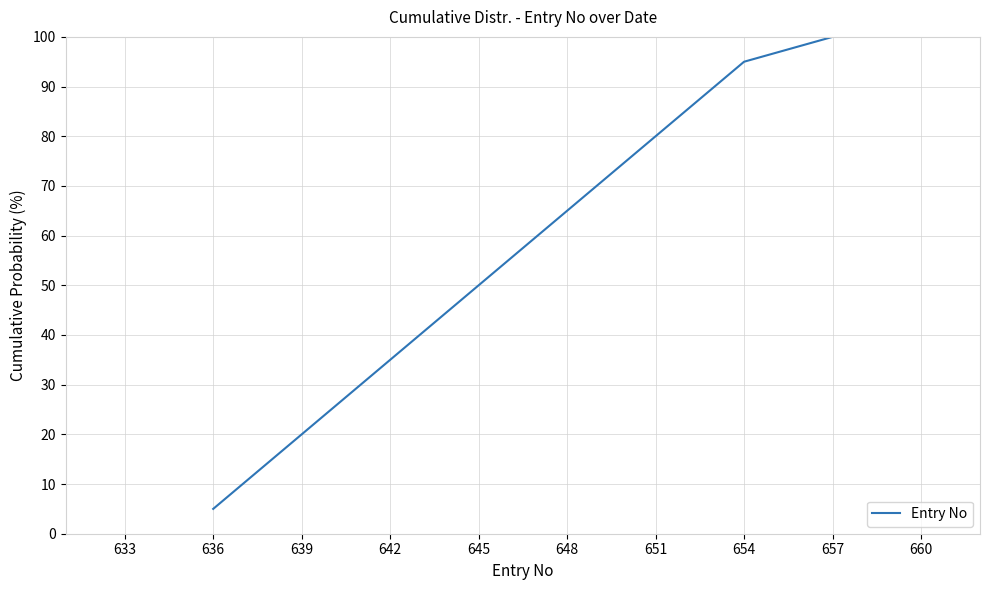

What is the maximum value shown in the chart?

100.0